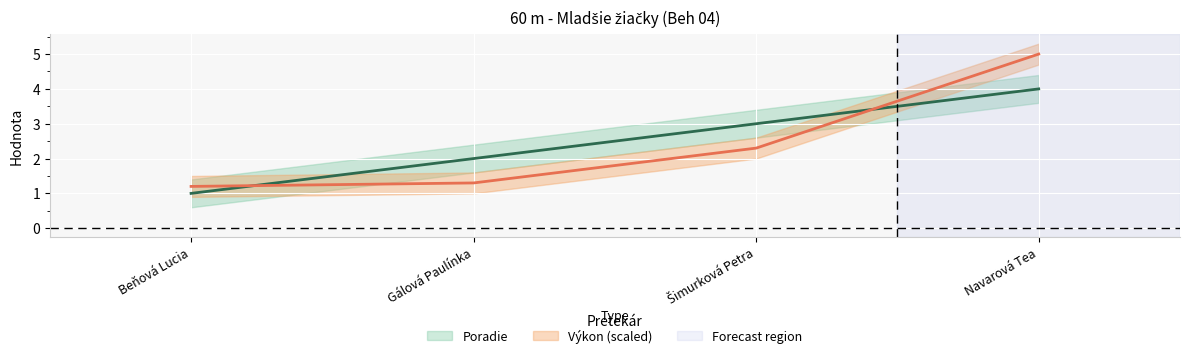

At which label does Poradie first exceed 3?

Navarová Tea